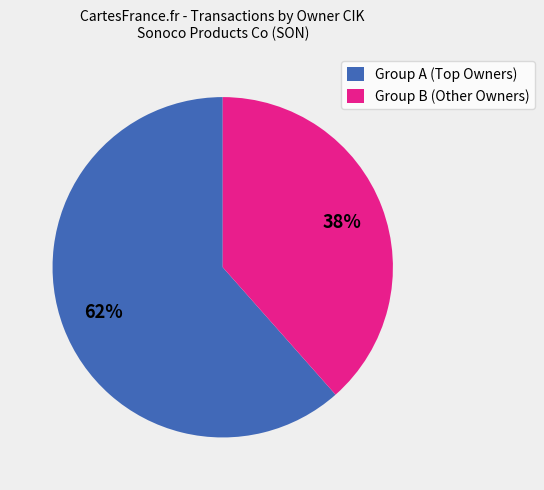

What percentage is the Group B (Other Owners) slice, to the nearest percent?

38%